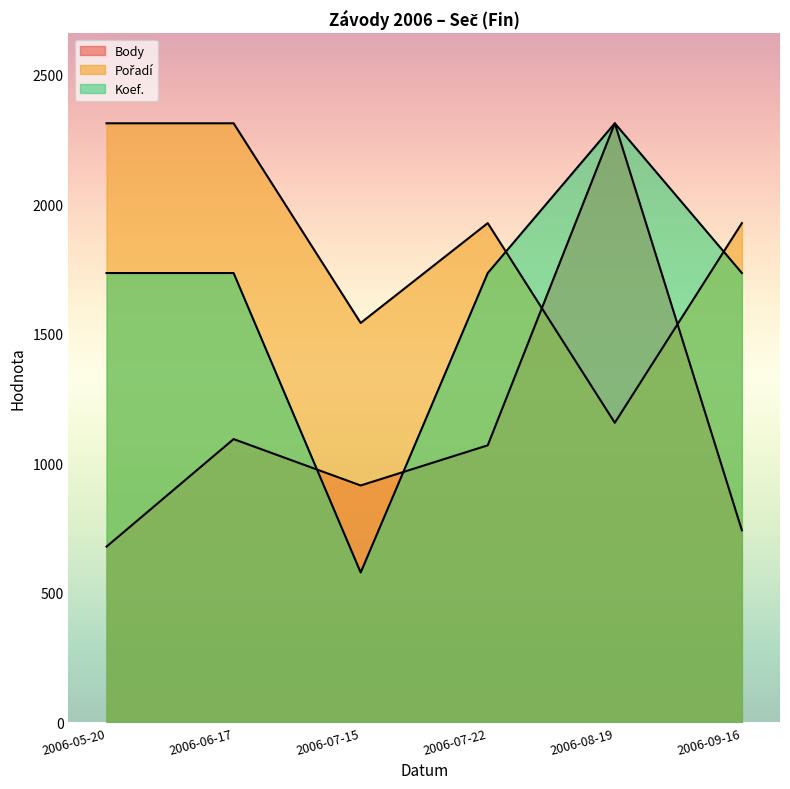

What is the label of the 2nd point from the right?

2006-08-19